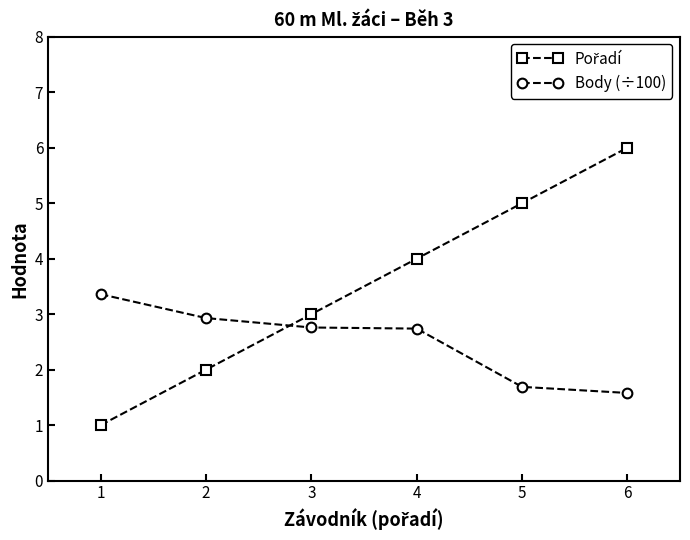

At which category is the sum across all series the highest?

6